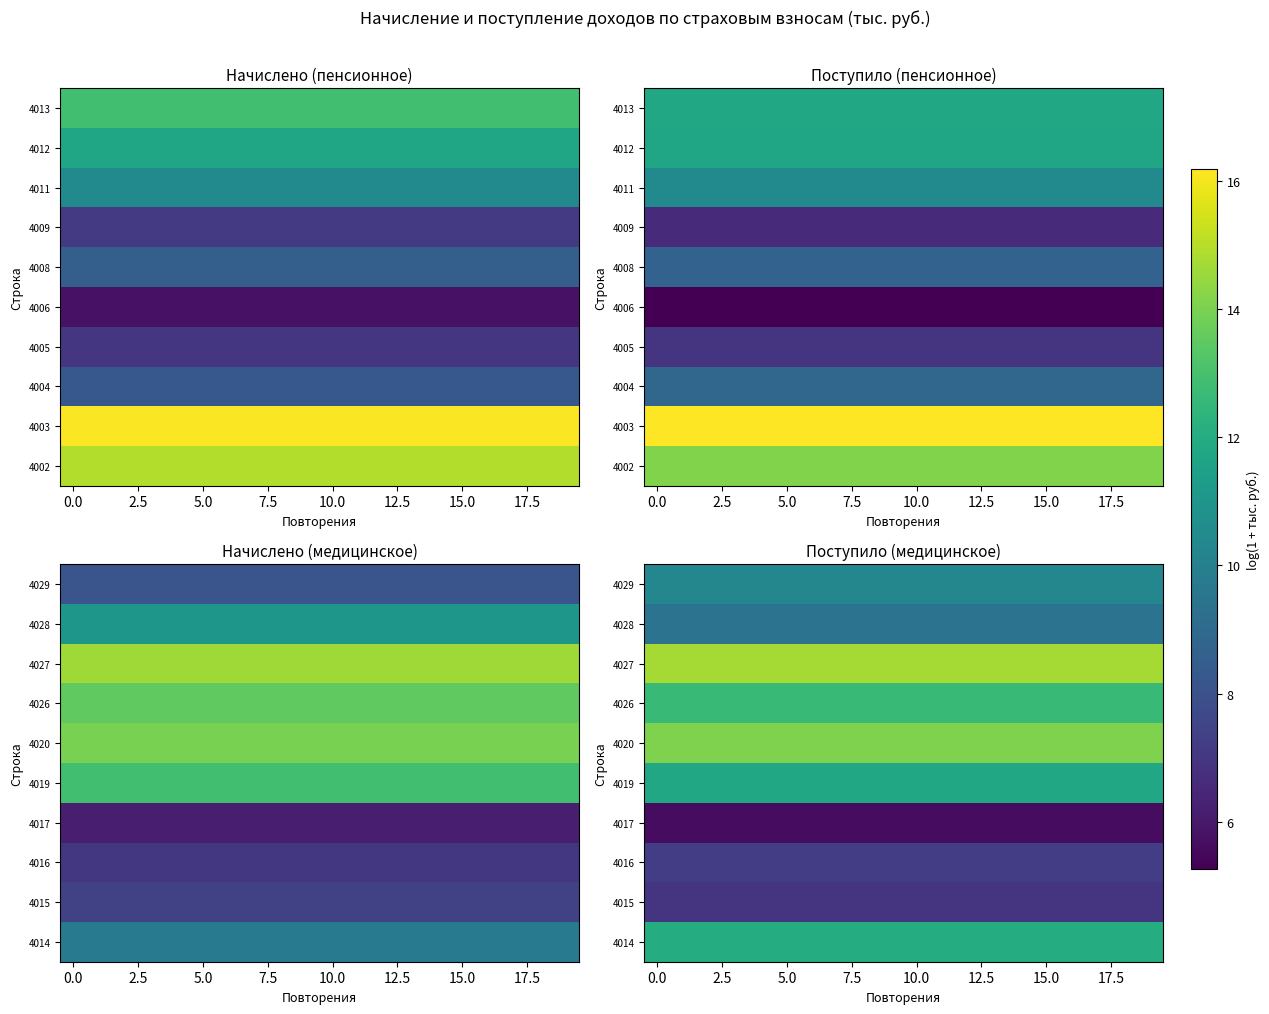

What is the spread (max minus min) of values at 5.0?

9.1